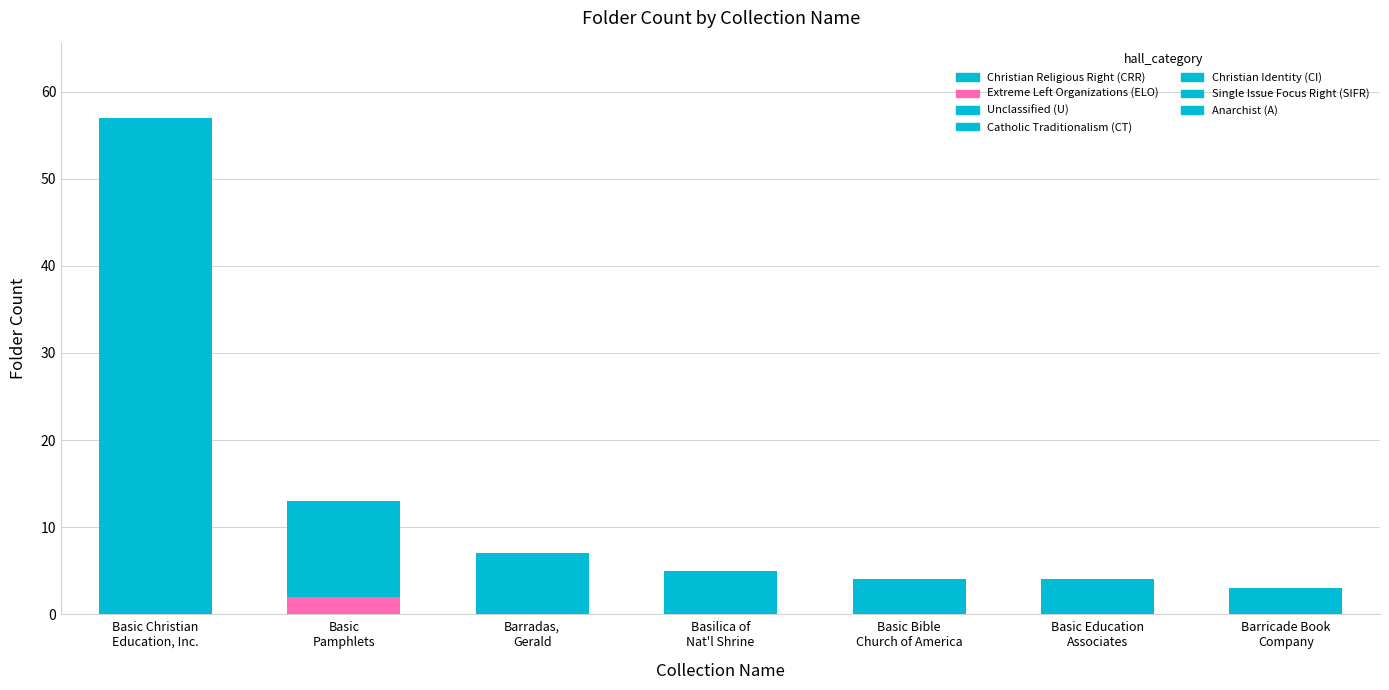

At which category does the chart reach its peak across all series?

Basic Christian
Education, Inc.